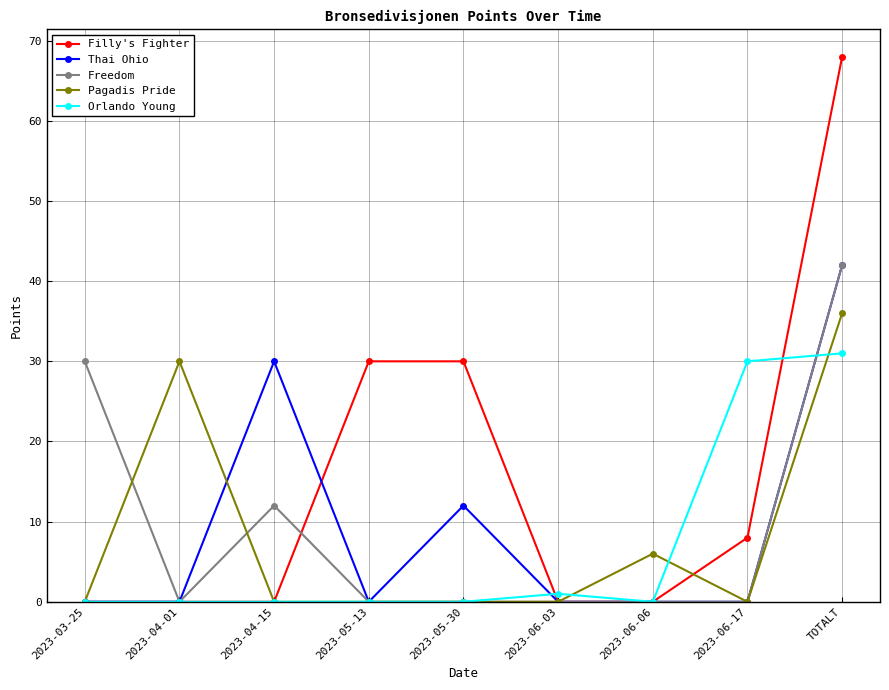

What are all the series names shown in the legend?

Filly's Fighter, Thai Ohio, Freedom, Pagadis Pride, Orlando Young